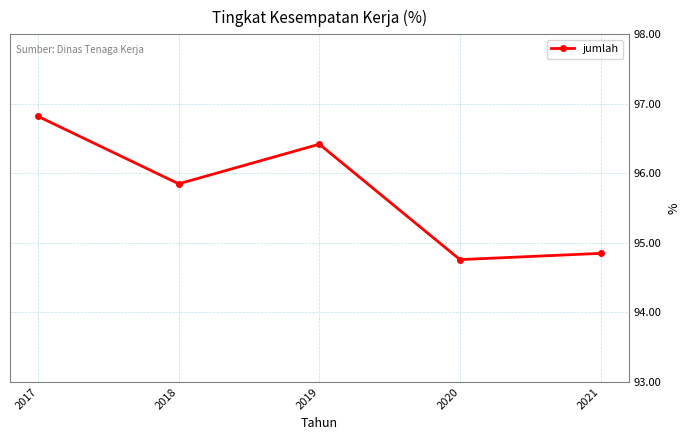

What is the change in value from 2018 to 2019?

+0.6